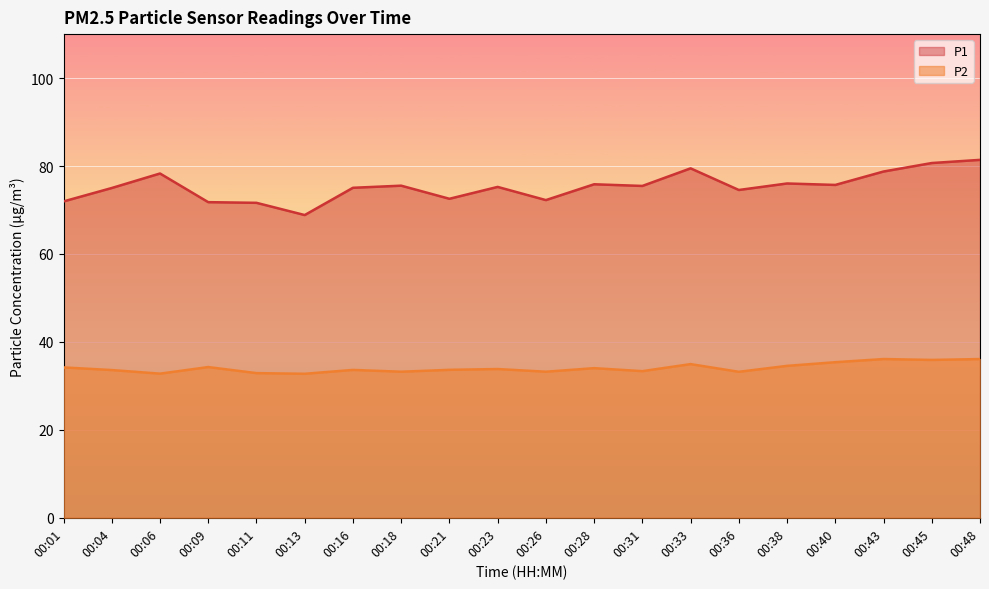

How many distinct data groups are displayed?

2